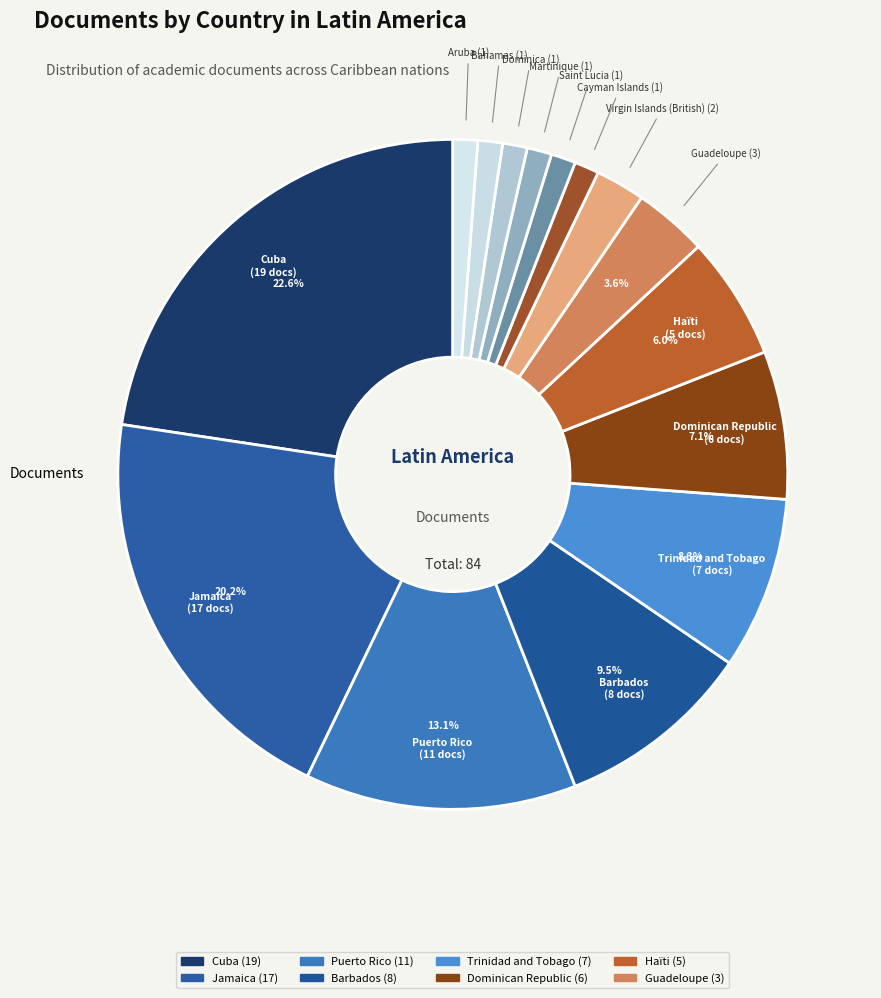

Do Trinidad and Tobago and Dominican Republic together represent more than half of the pie?

No